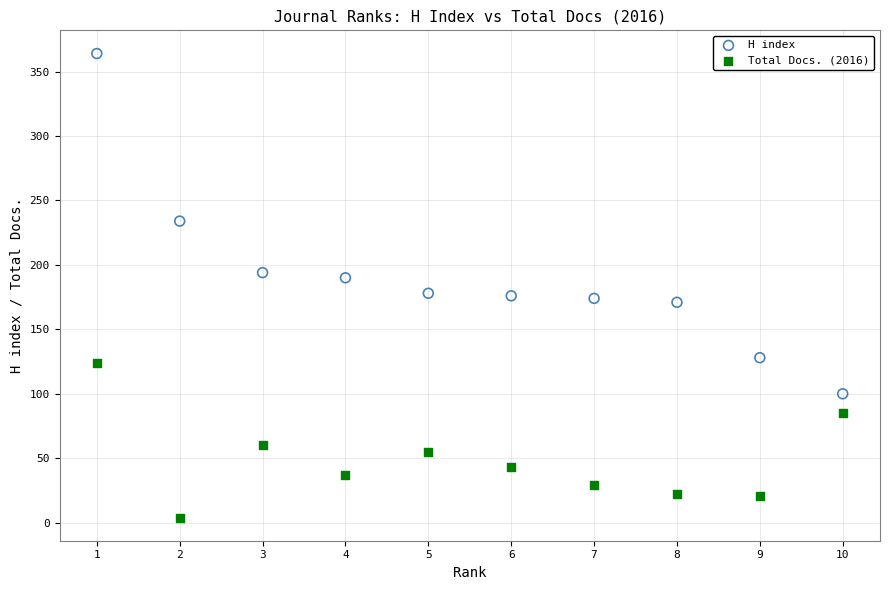

In the Total Docs. (2016) series, what Y value is closest to 64?

60